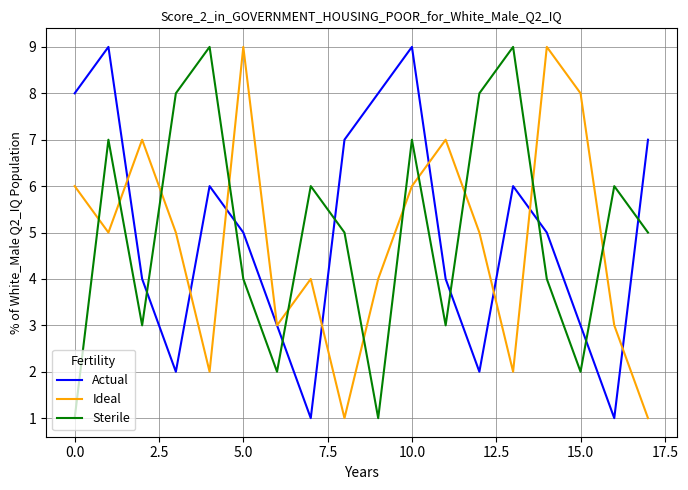

Which series ends up on top after the final intersection of Sterile and Actual?

Actual